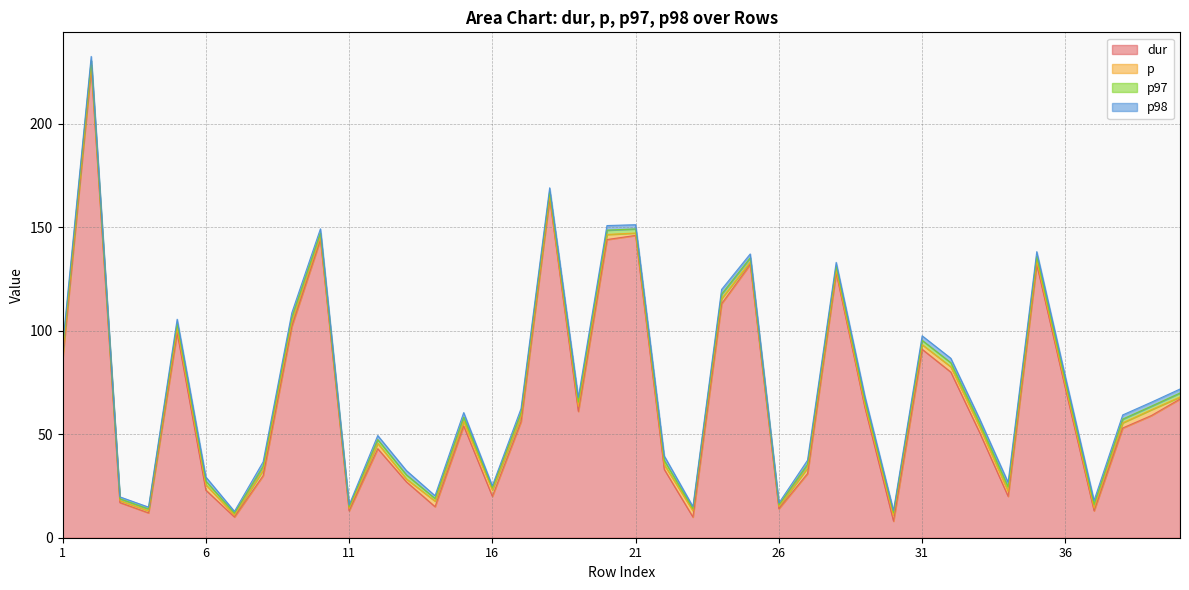

What is the average value of the p series?

2.0